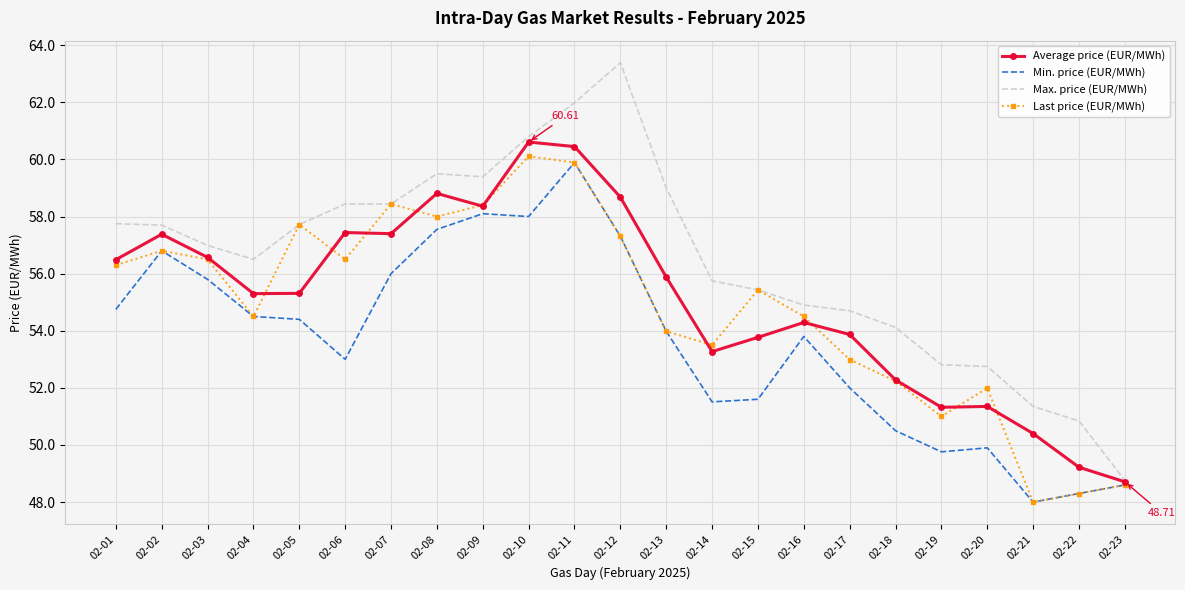

What value does the Average price (EUR/MWh) series have at 02-07?

57.4